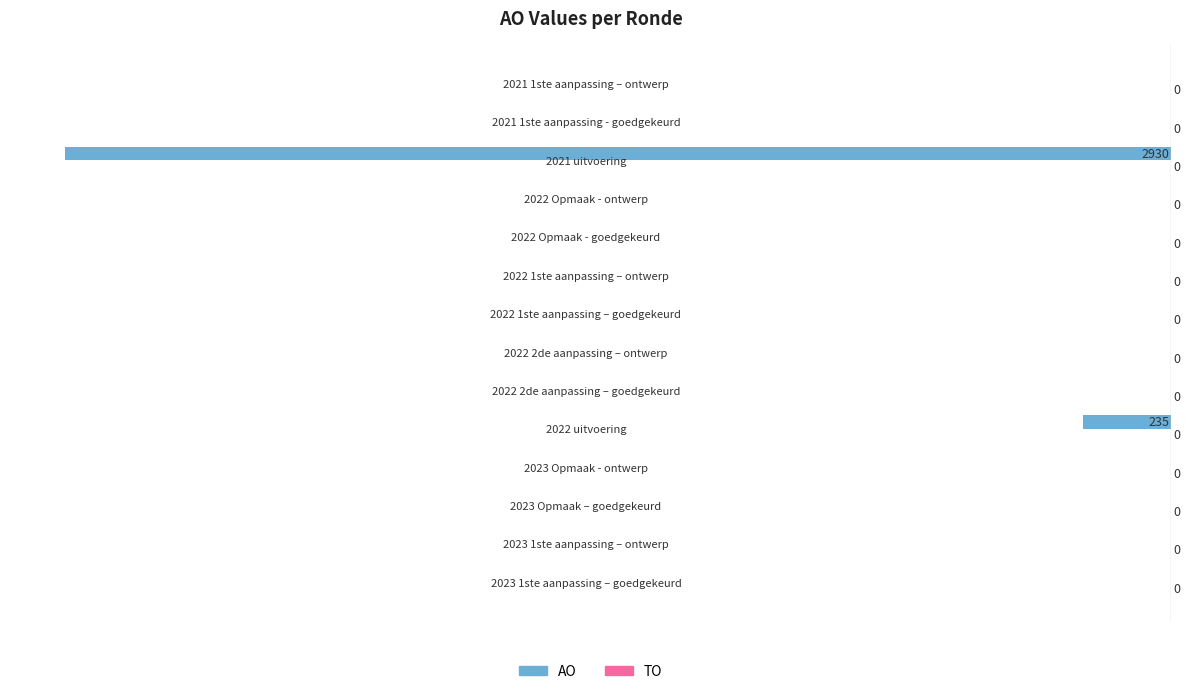

Where is the data nearest to the value -1465?

2022 uitvoering